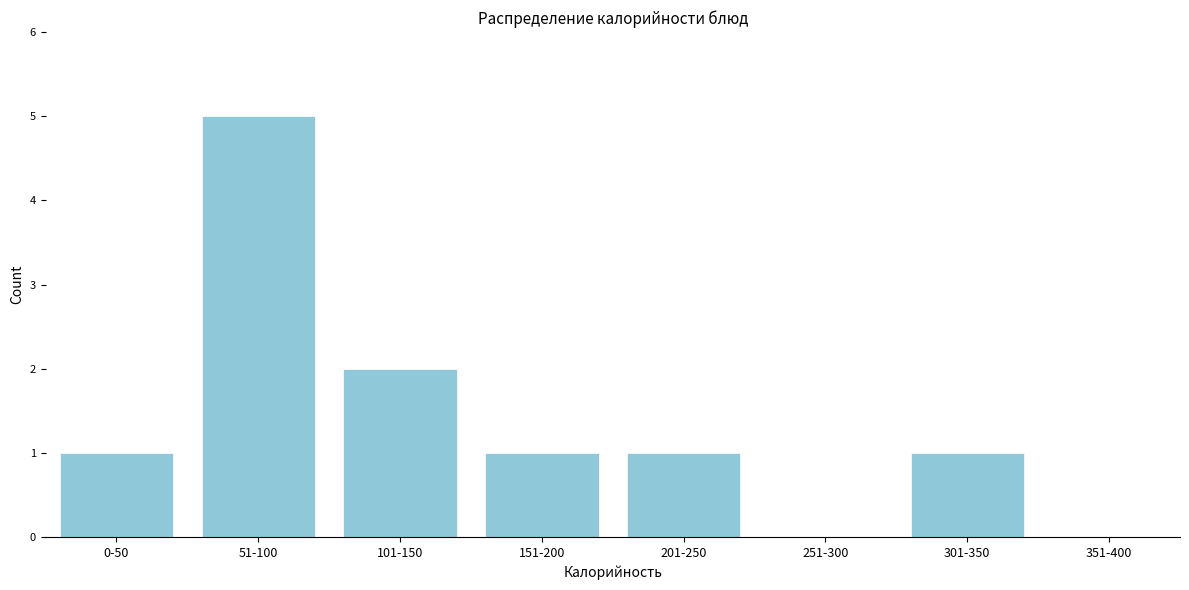

Reading left to right, extract all data points from this chart.

0-50=1	51-100=5	101-150=2	151-200=1	201-250=1	251-300=0	301-350=1	351-400=0